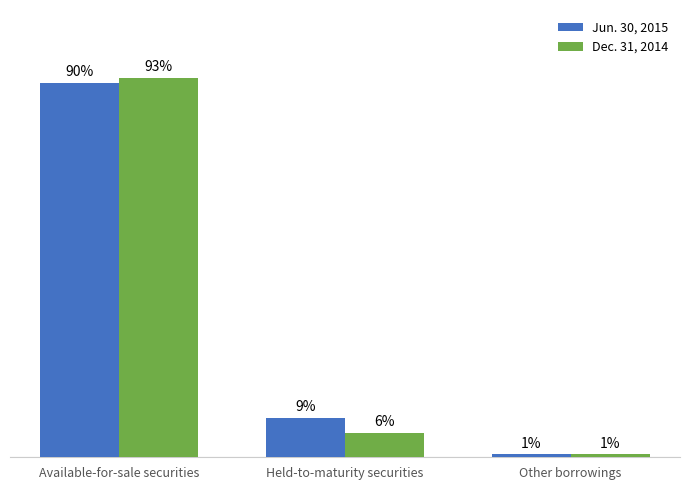

Does the chart contain stacked bars?

No